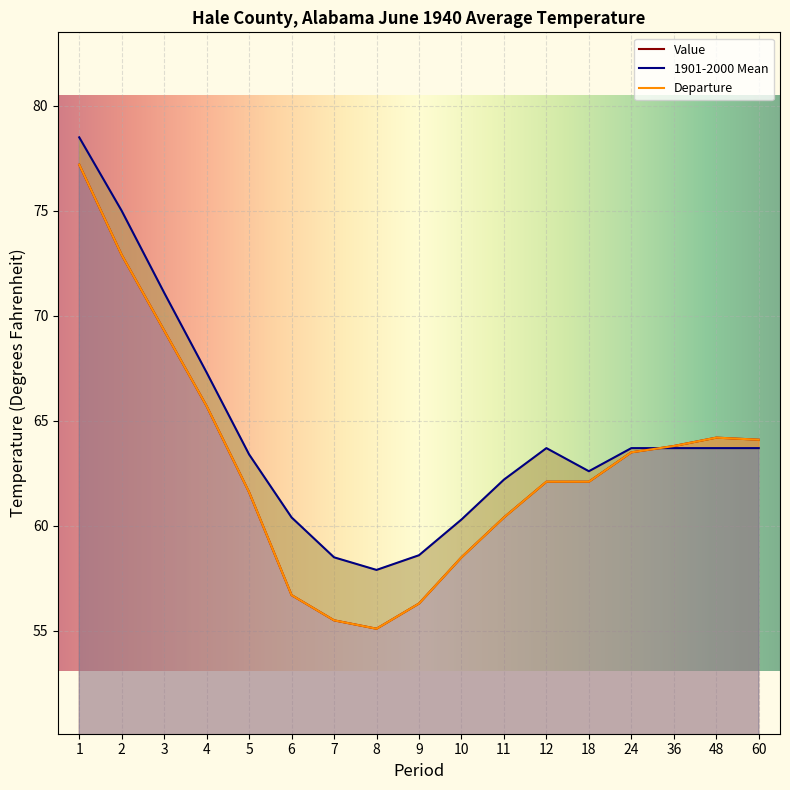

True or false: Value and 1901-2000 Mean cross at least once.

True